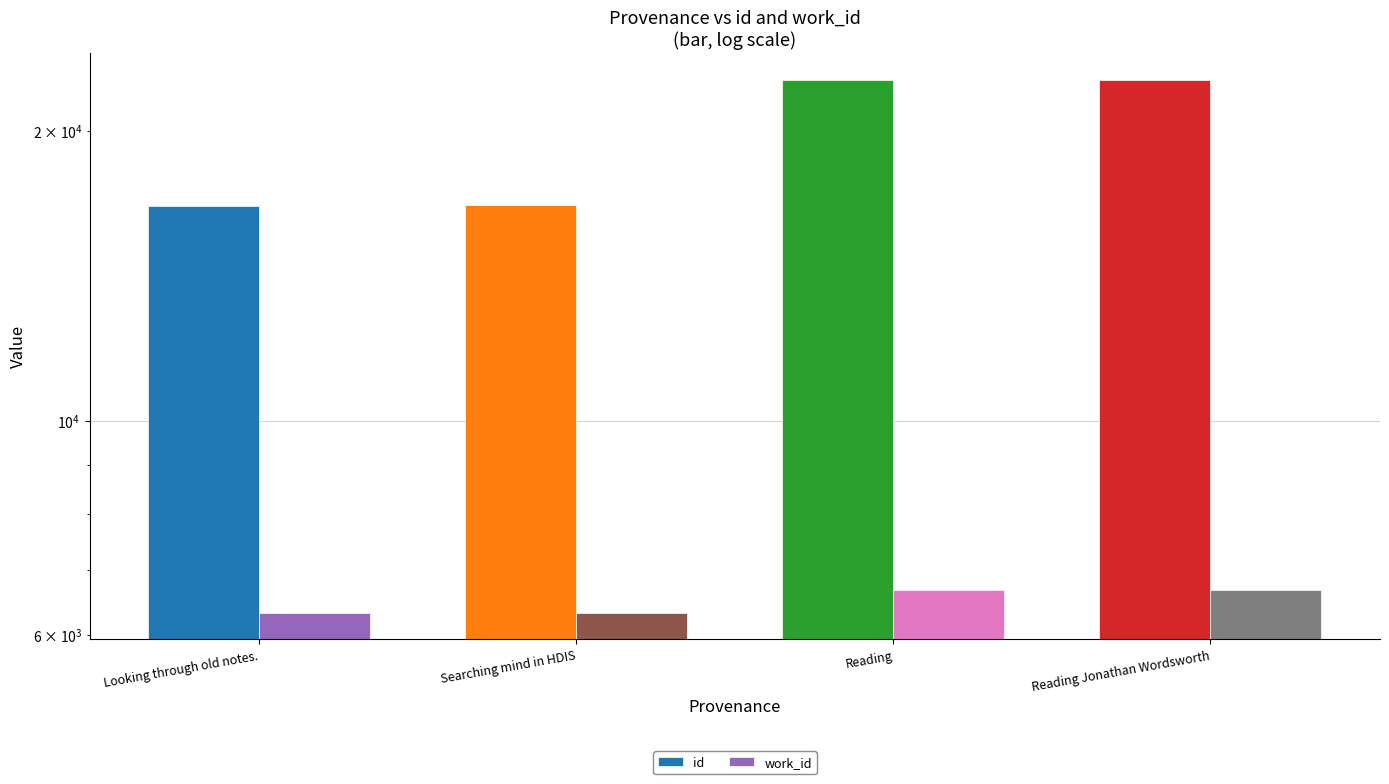

Does the chart contain stacked bars?

No